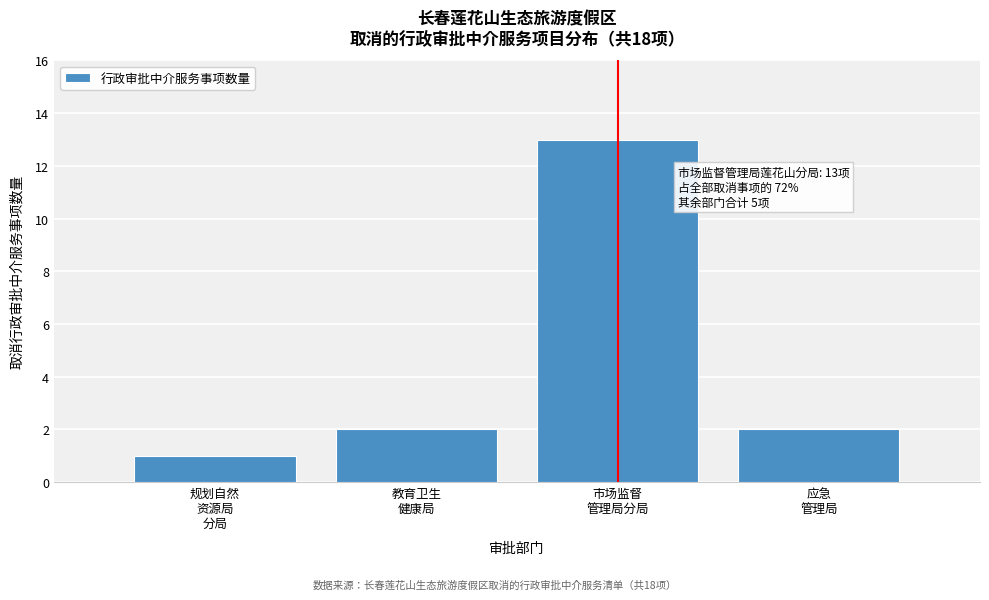

Reading left to right, transcribe all the data shown in this chart.

1	2	13	2